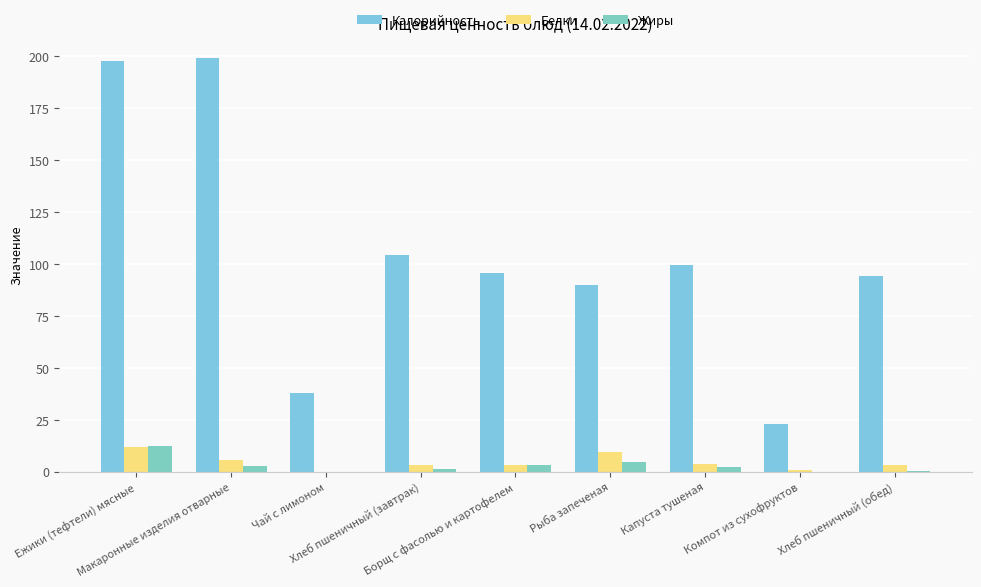

What is the label of the 6th bar from the right?

Хлеб пшеничный (завтрак)